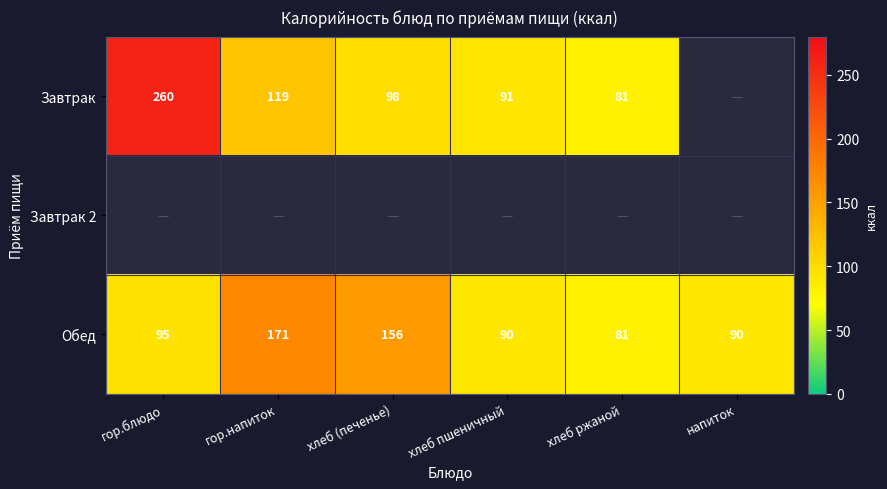

Is it true that Обед equals 32 at хлеб (печенье)?

False